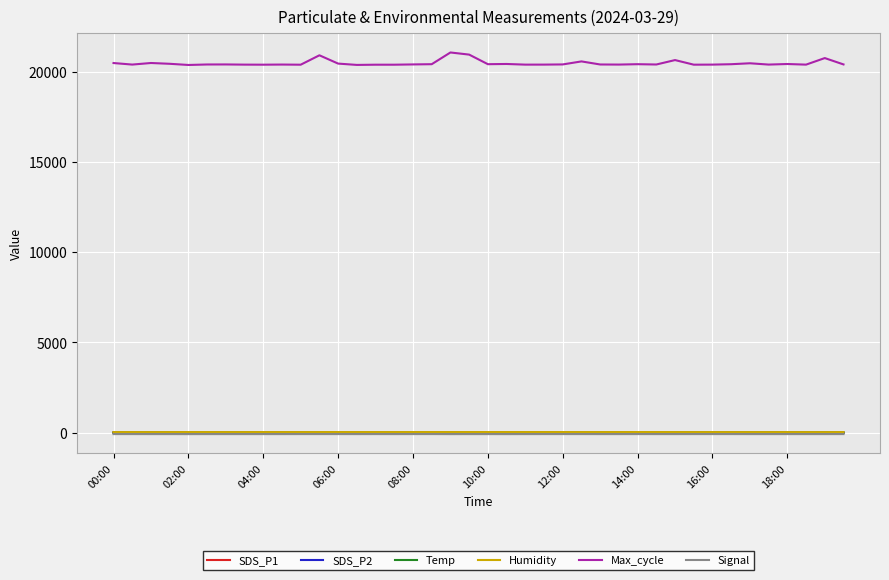

What is the maximum value shown in the chart?

21062.0